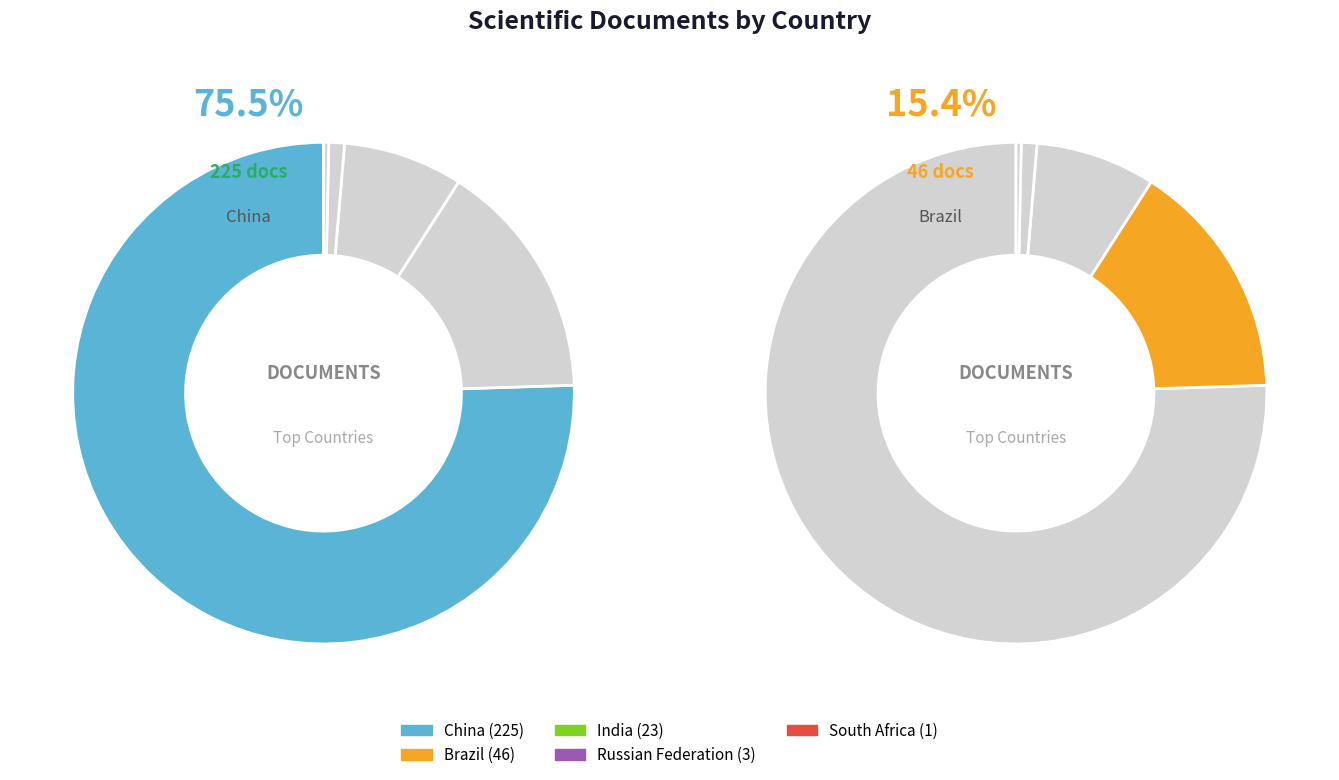

To the nearest percent, what is the difference between the largest and smallest slice percentages?

75%